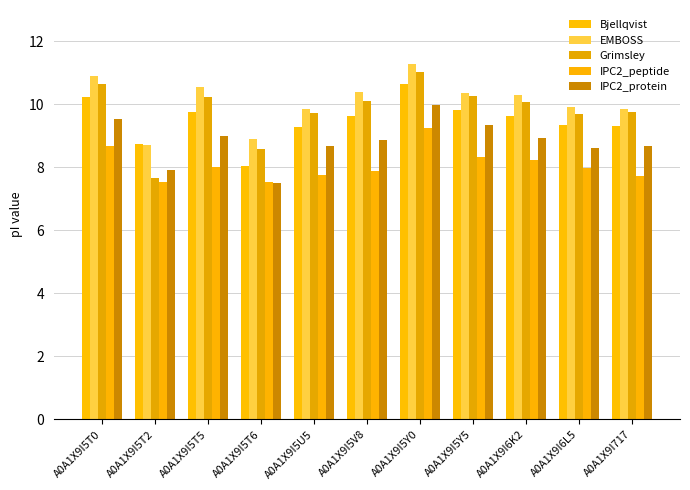

At which label does Bjellqvist reach its minimum?

A0A1X9I5T6